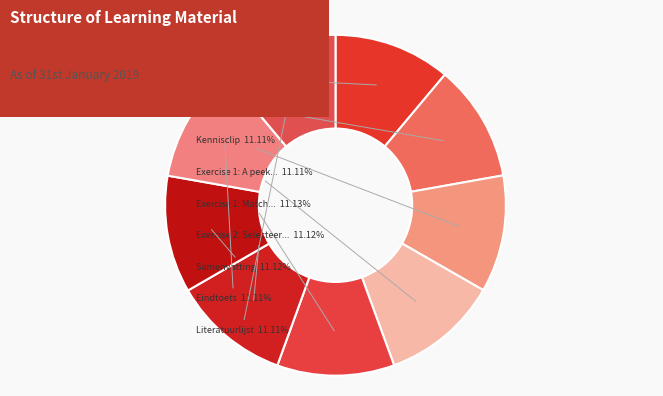

How many slices are in this pie chart?

9